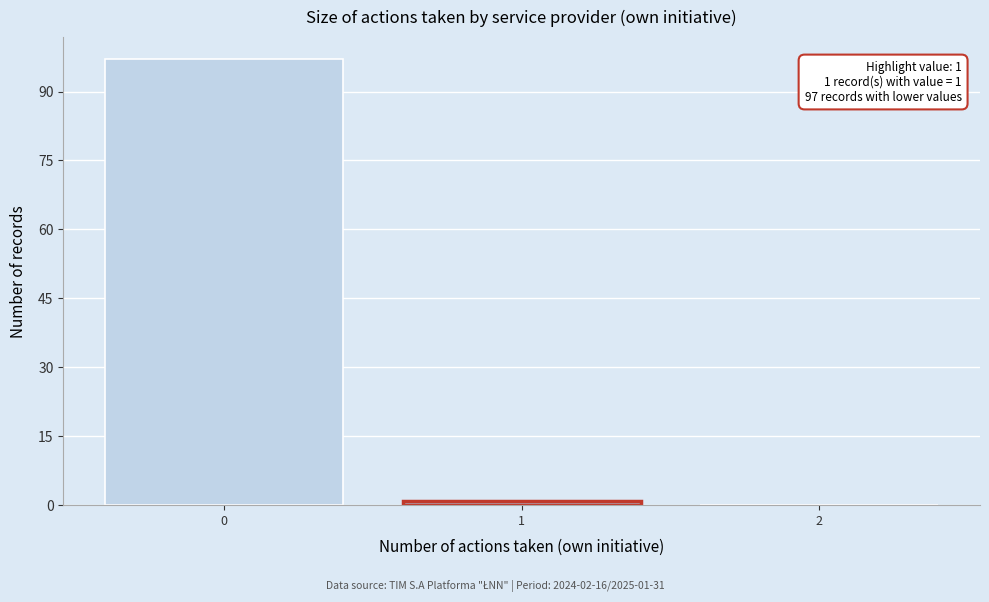

Reading left to right, list all the values displayed in this chart.

0=97	1=1	2=0